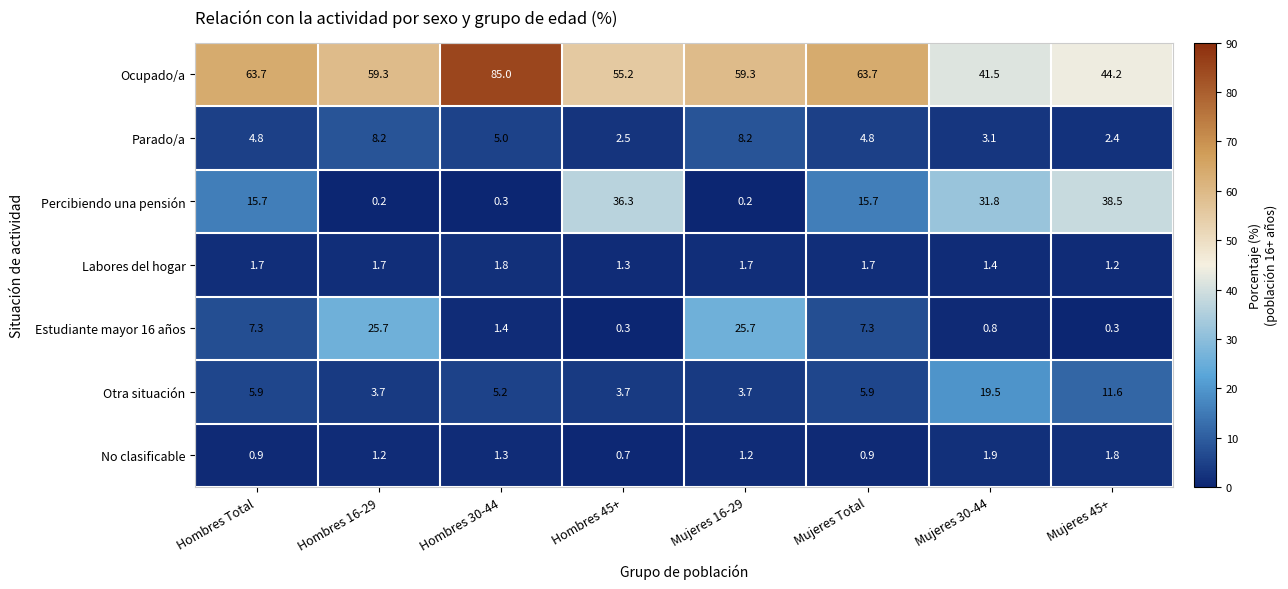

What is the total value across all series at Hombres 45+?

100.0